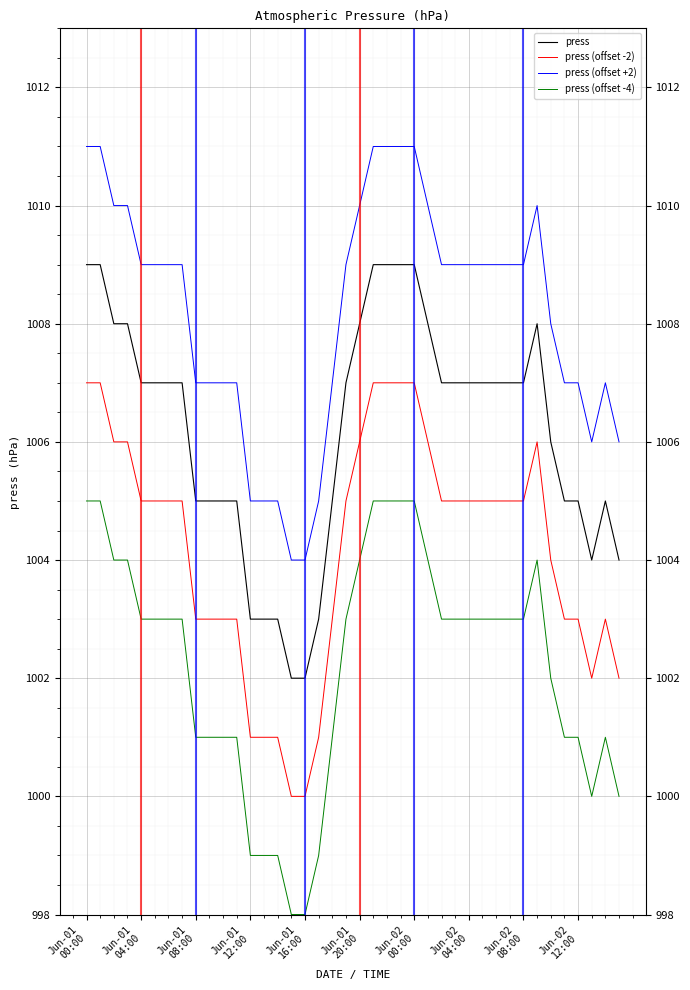

What is the difference between the maximum and minimum values in the press series?

7